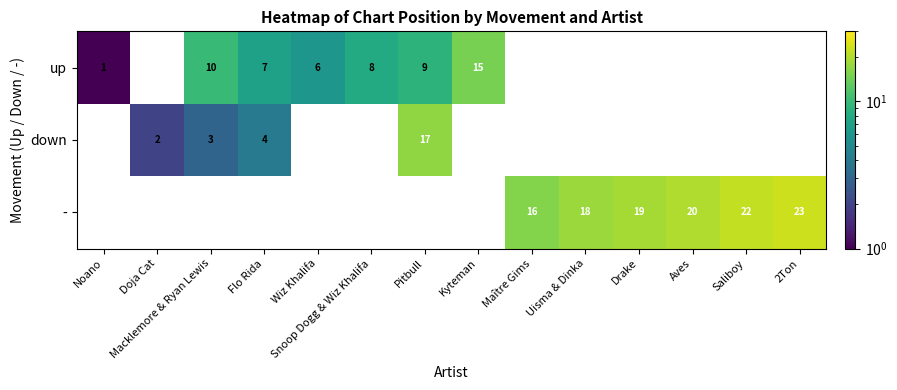

Is the value of - at Uisma & Dinka greater than the value of down at Doja Cat?

Yes